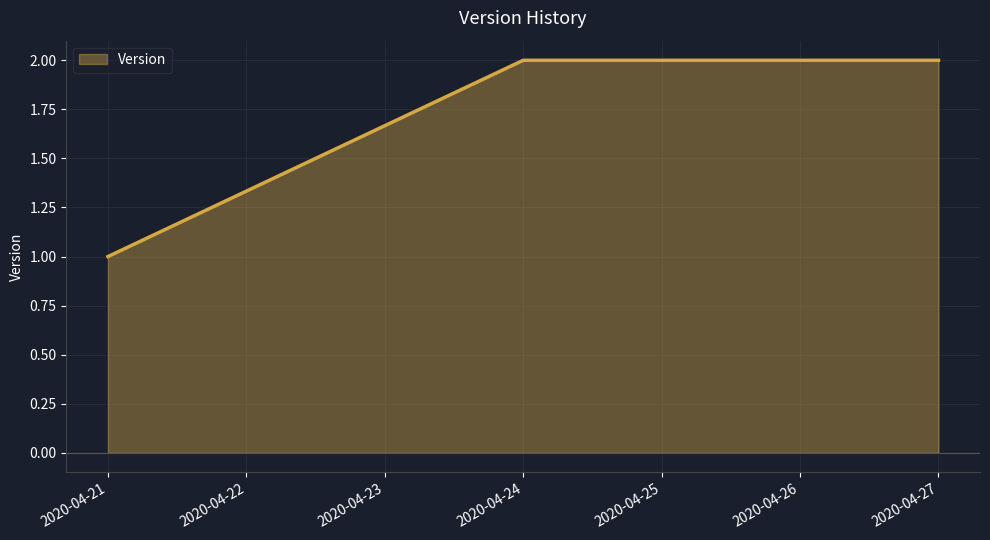

What is the average value?

2